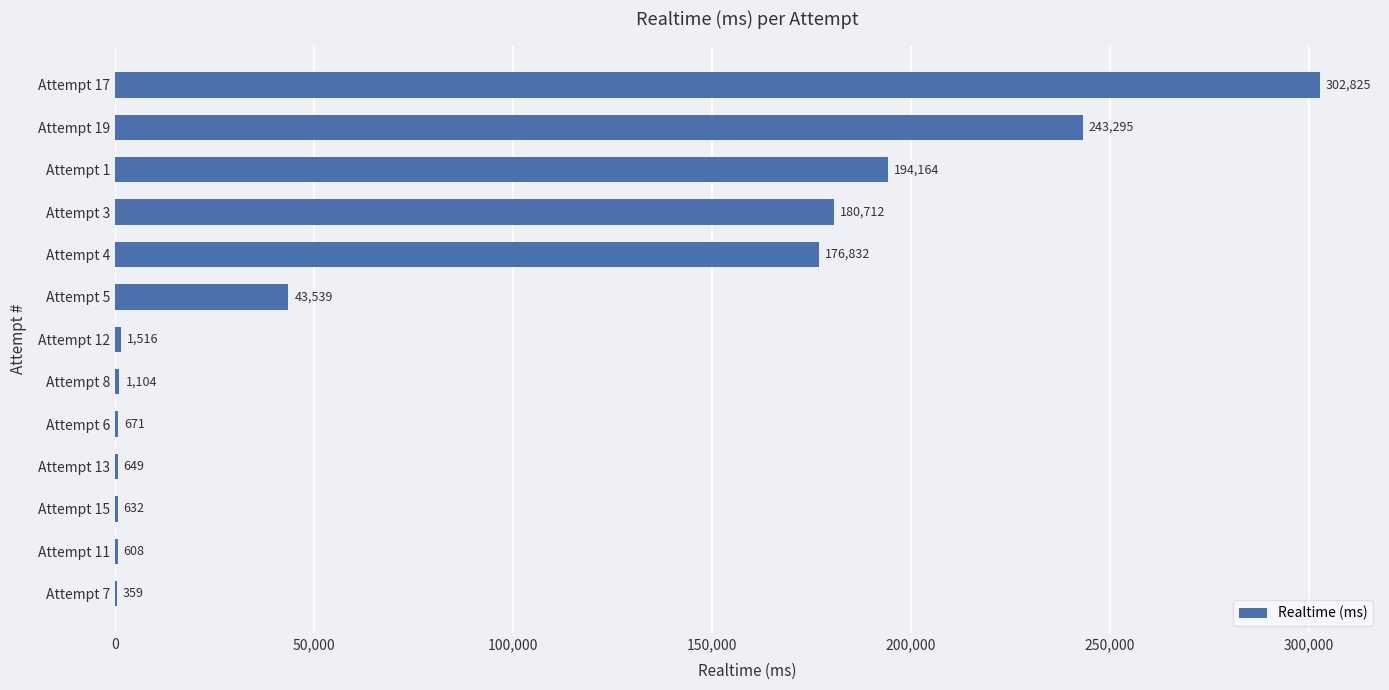

Reading top to bottom, transcribe all the data shown in this chart.

Attempt 17=302825	Attempt 19=243295	Attempt 1=194164	Attempt 3=180712	Attempt 4=176832	Attempt 5=43539	Attempt 12=1516	Attempt 8=1104	Attempt 6=671	Attempt 13=649	Attempt 15=632	Attempt 11=608	Attempt 7=359